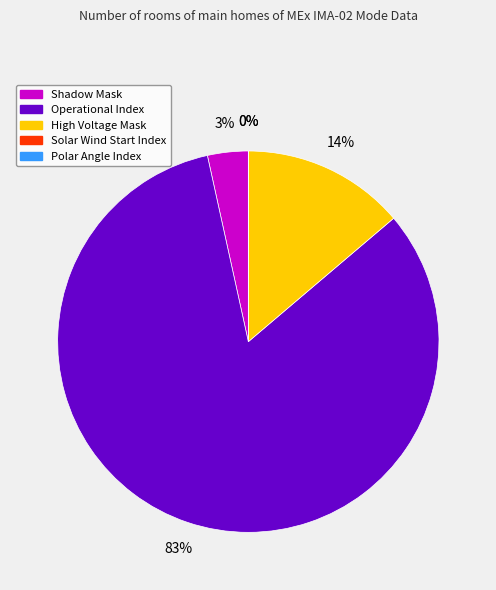

What is the largest slice in the pie chart?

Operational Index